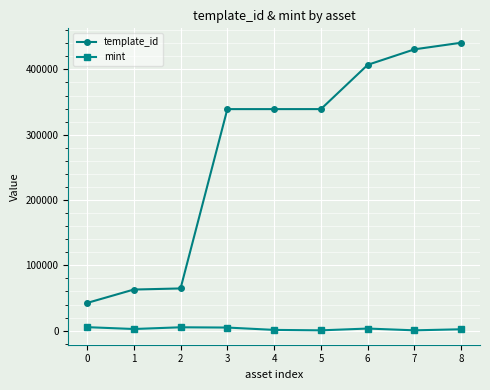

Which series has the largest total across all categories?

template_id